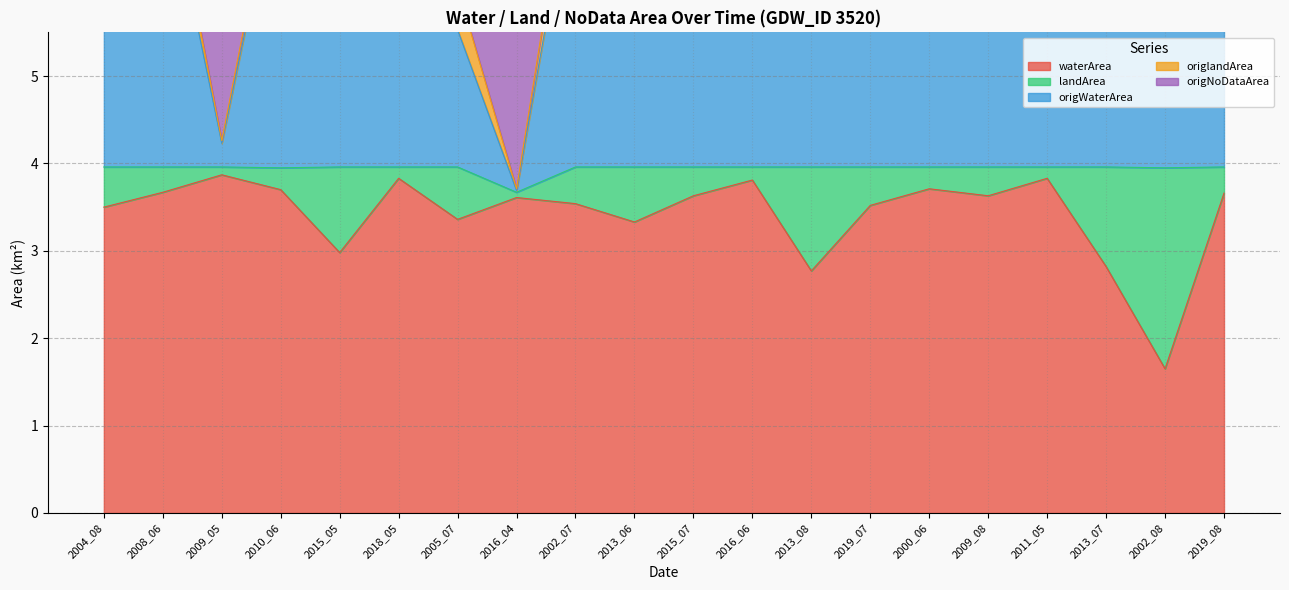

Is it true that waterArea equals 1.0 at 2015_07?

False